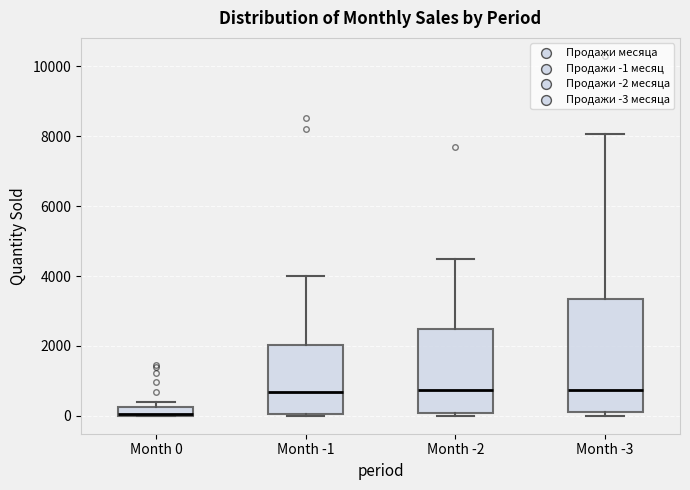

Where is the lower edge of the box for Month -2 on the y-axis? The values are not printed on the chart, so give them approximately, as read against the axis.

0